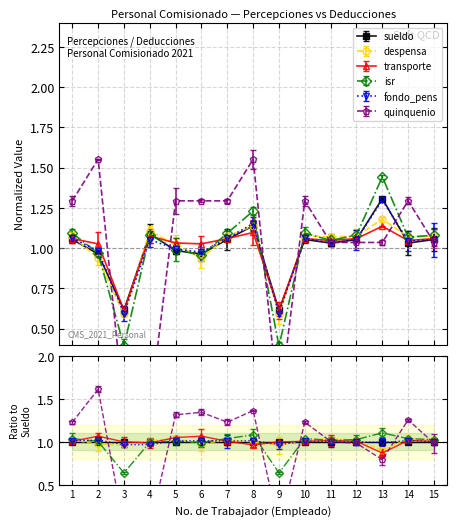

At which category does despensa reach its first local peak?

4